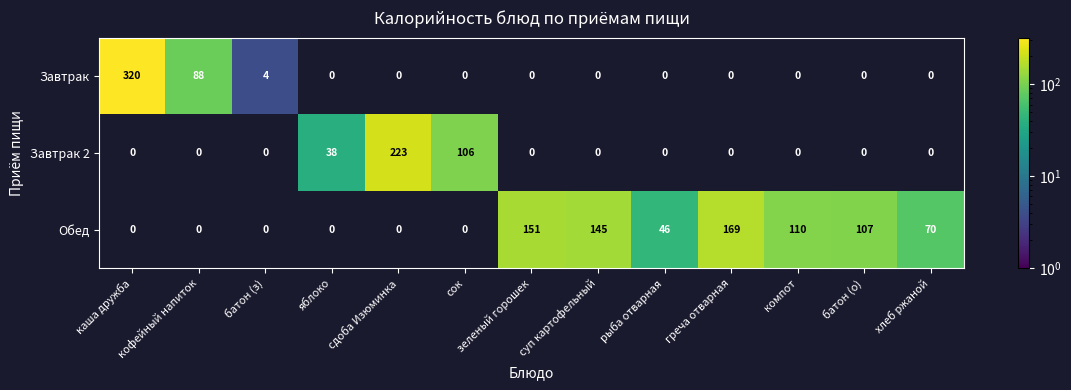

The value of Обед at батон (о) is 107. True or false?

True